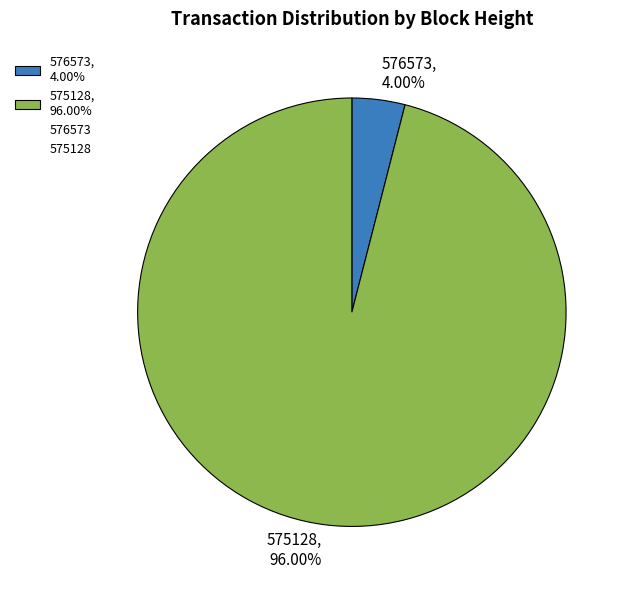

What percentage do 576573 and 575128 together represent?

100.0%